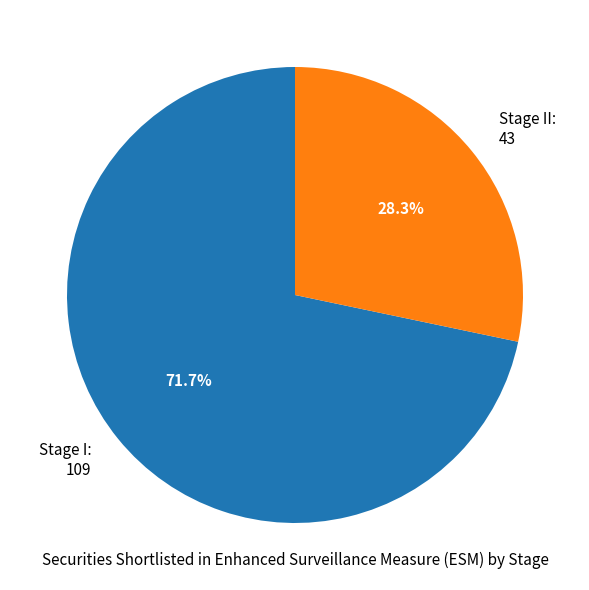

Is the sum of Stage I: 109 and Stage II: 43 greater than half?

Yes